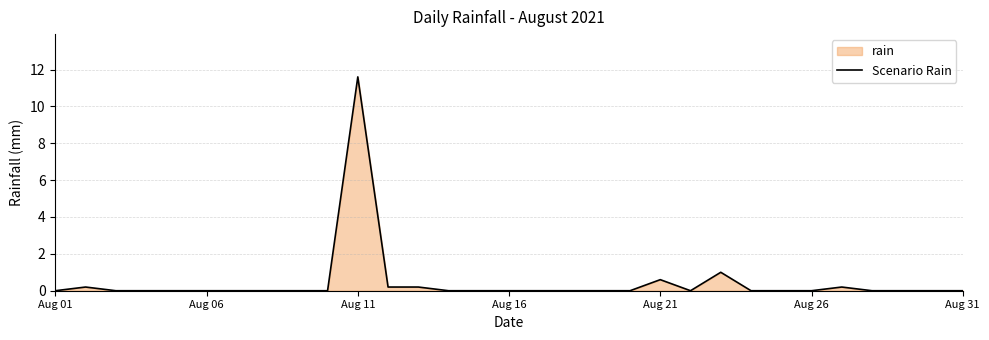

True or false: the data shows -6.5 at Aug 16.

False